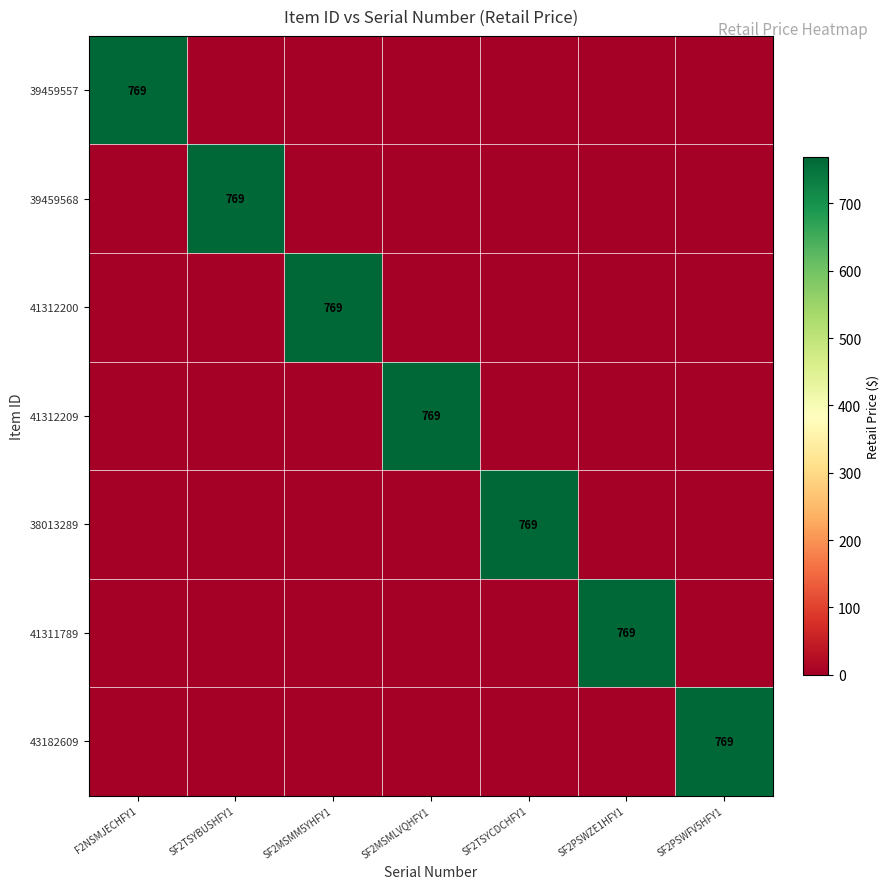

What is the spread (max minus min) of values at SF2MSMLVQHFY1?

769